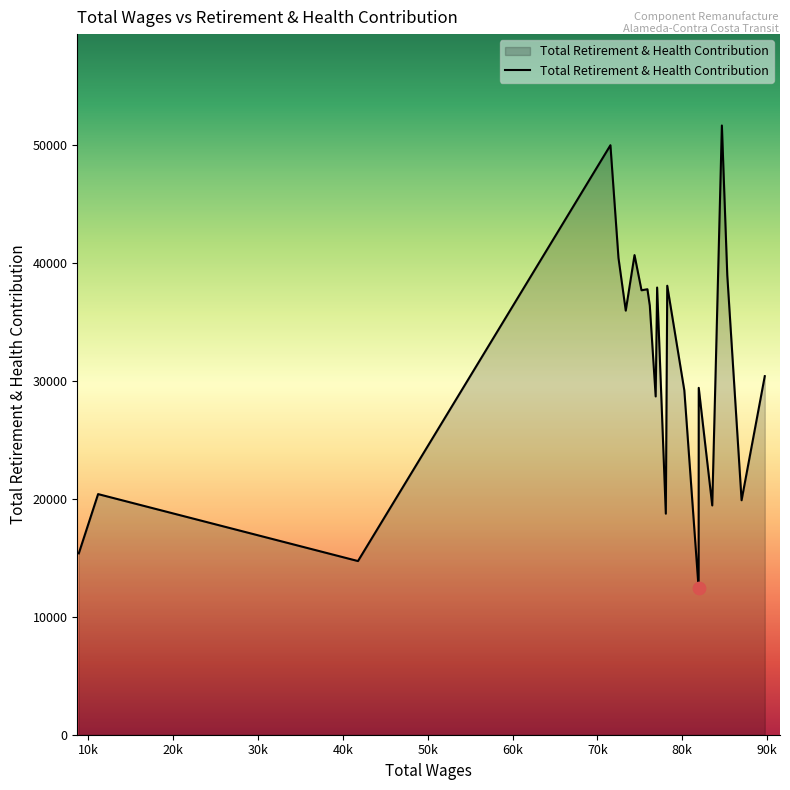

What is the smallest value displayed?

12427